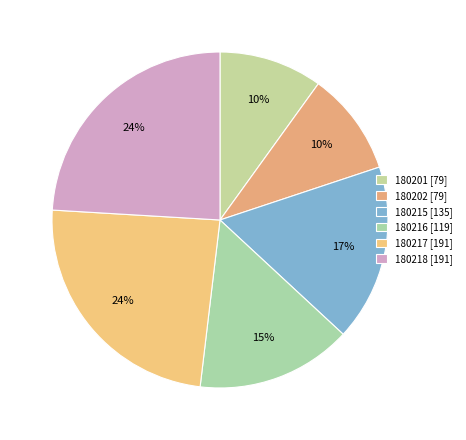

How many segments does this pie chart have?

6